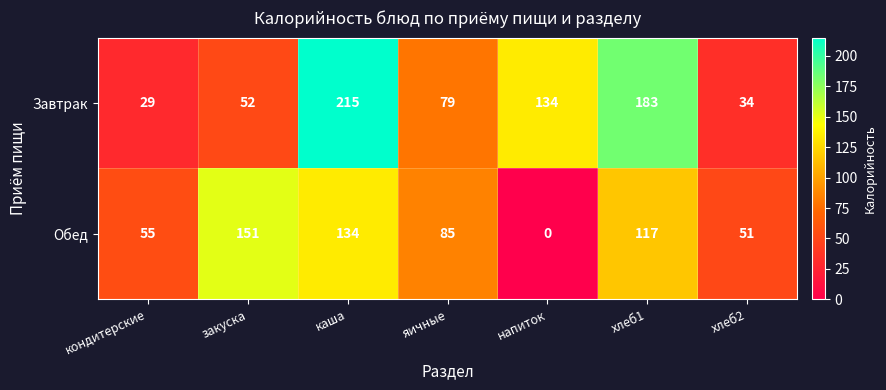

Which label corresponds to the largest value in the chart?

каша